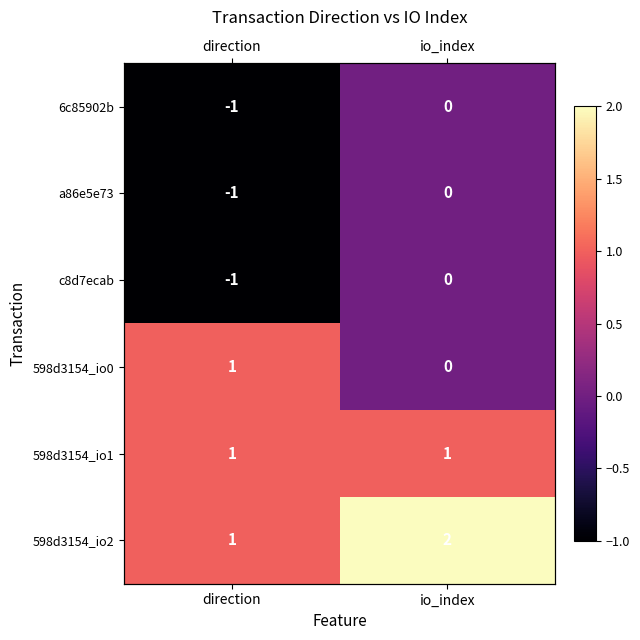

How many data points in c8d7ecab are less than 0?

1